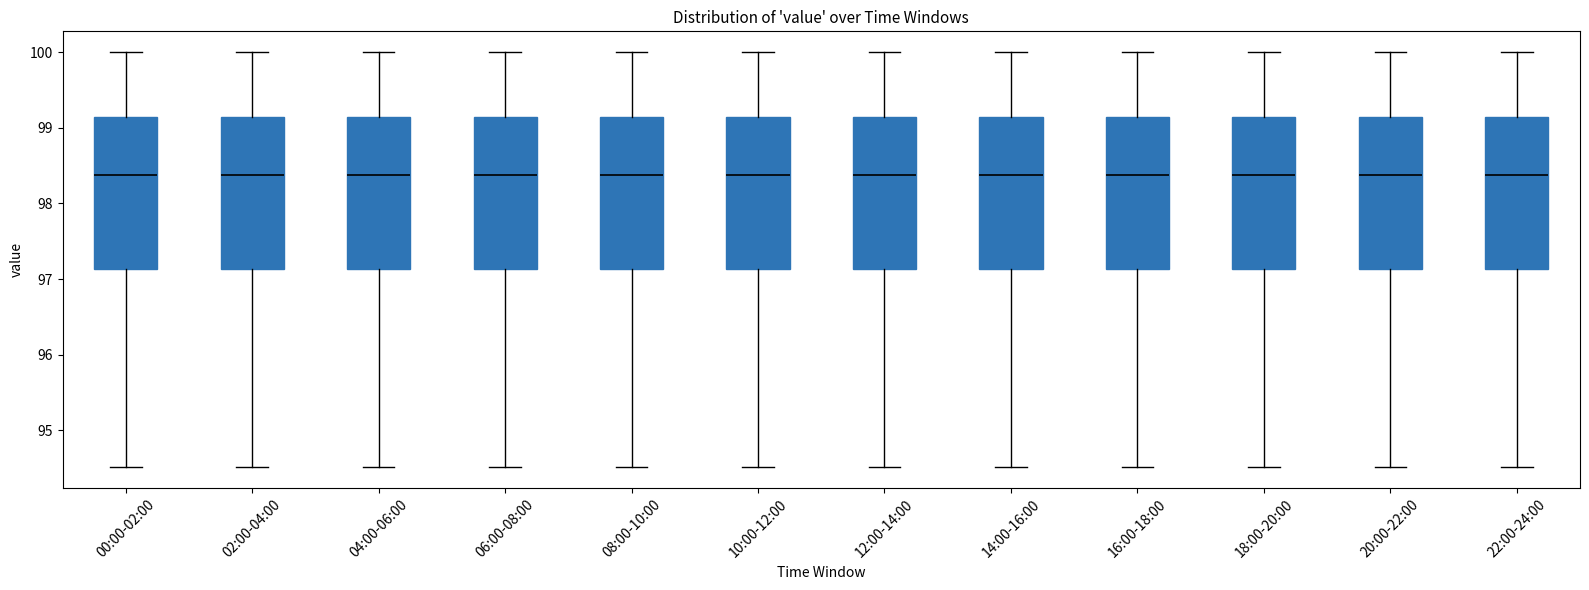

Where is the upper edge of the box for 12:00-14:00 on the y-axis? The values are not printed on the chart, so give them approximately, as read against the axis.

99.1